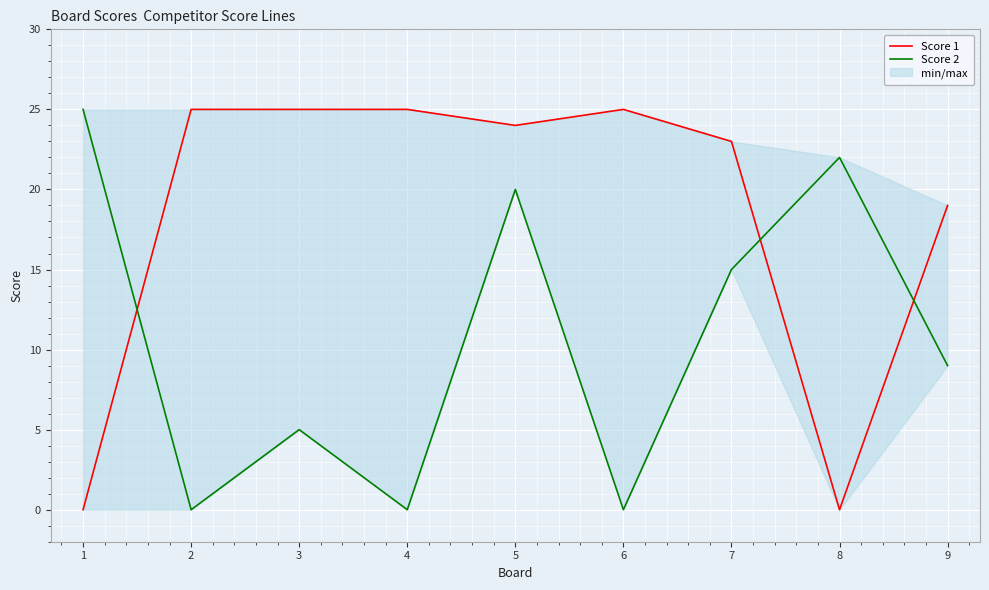

Rank the series by their average value, from highest to lowest.

Score 1, Score 2